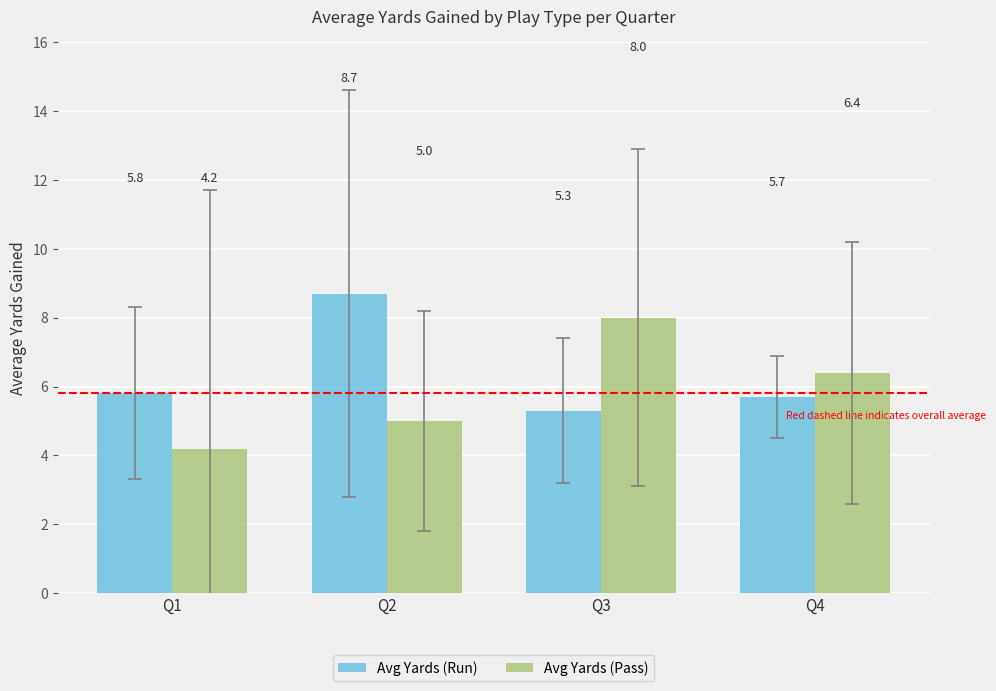

What is the lowest value of the Avg Yards (Pass) series?

4.2